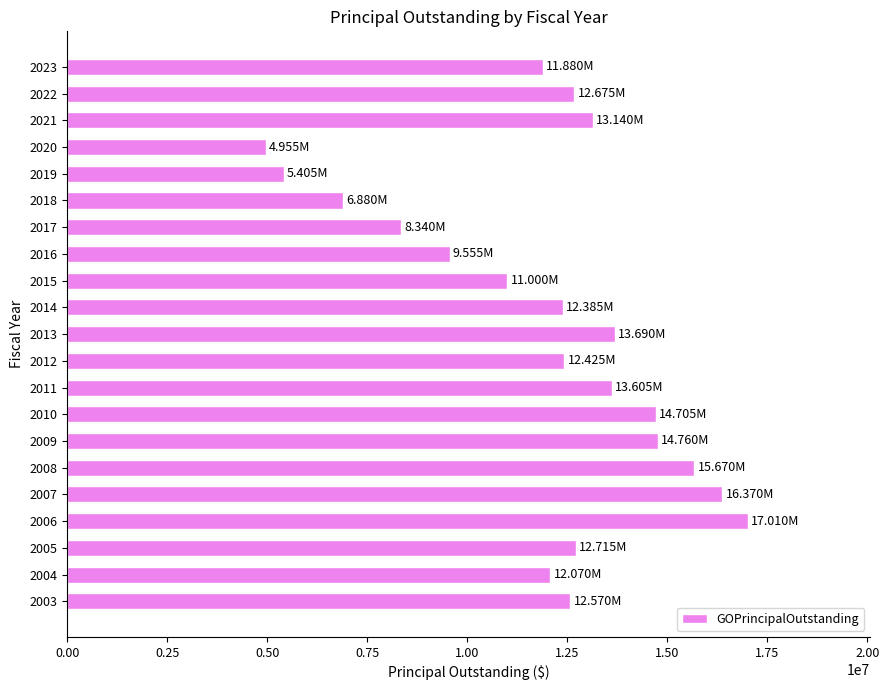

What is the difference between the maximum and minimum values?

12055000